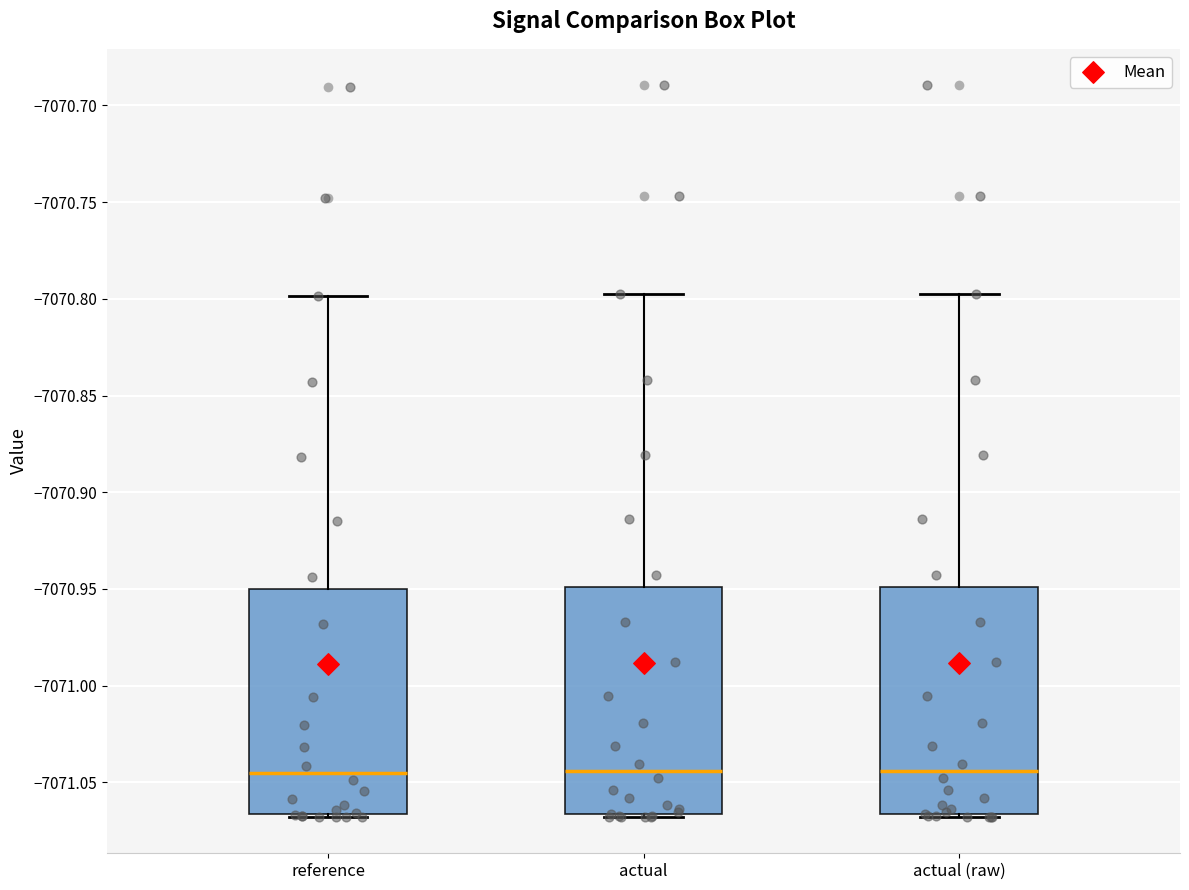

Where is the lower edge of the box for actual (raw) on the y-axis? The values are not printed on the chart, so give them approximately, as read against the axis.

-7071.065